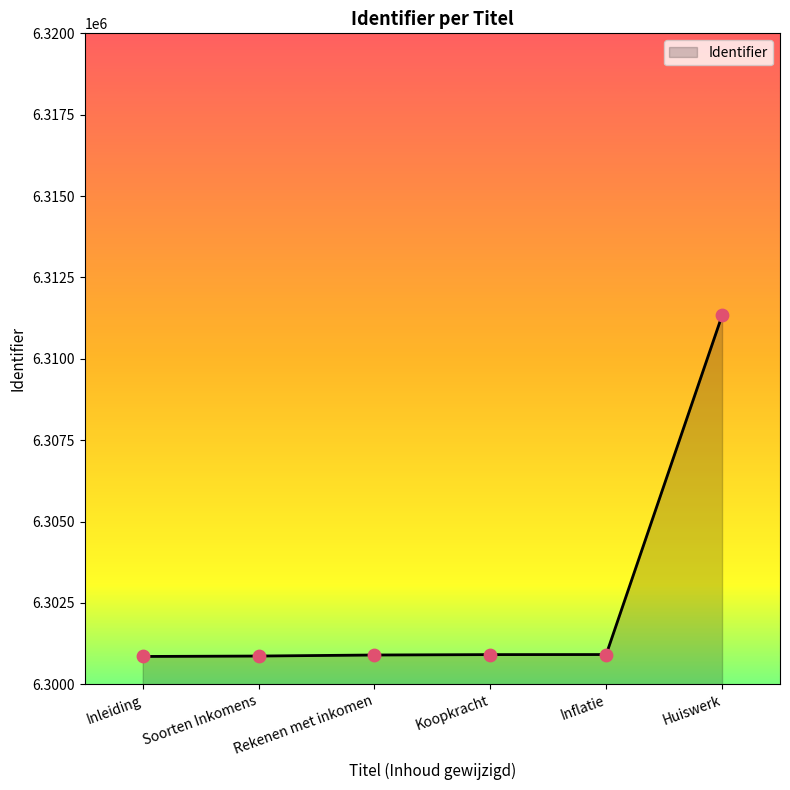

Approximately how many times larger is the value at Huiswerk compared to Soorten Inkomens?

1.0